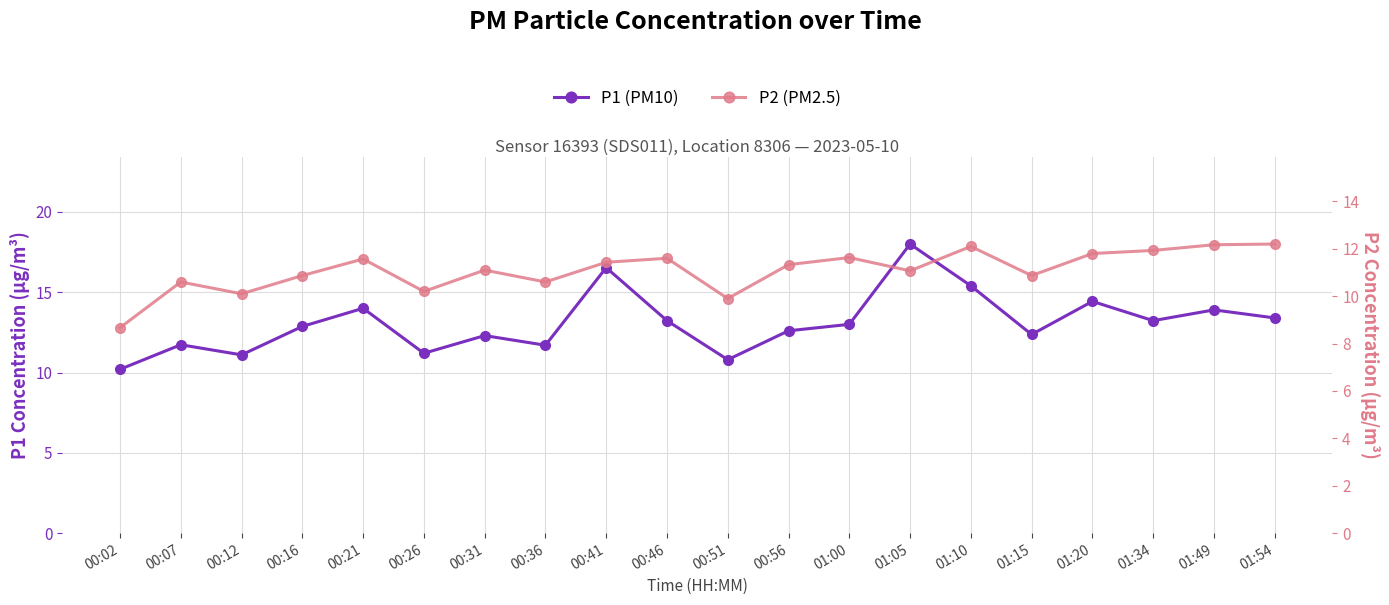

Read the P2 (PM2.5) value at 00:12.

10.1